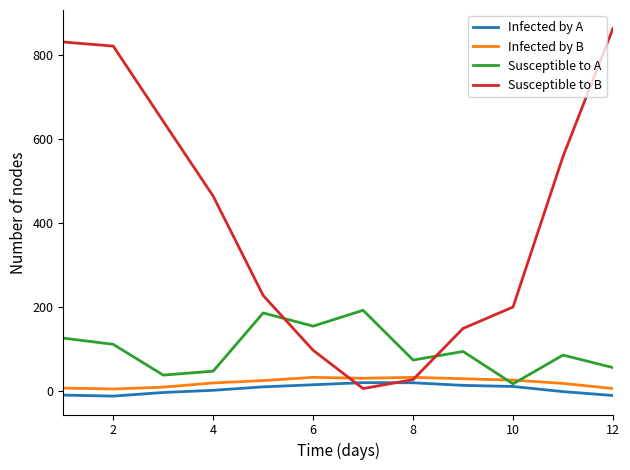

Which series has the largest total across all categories?

Susceptible to B